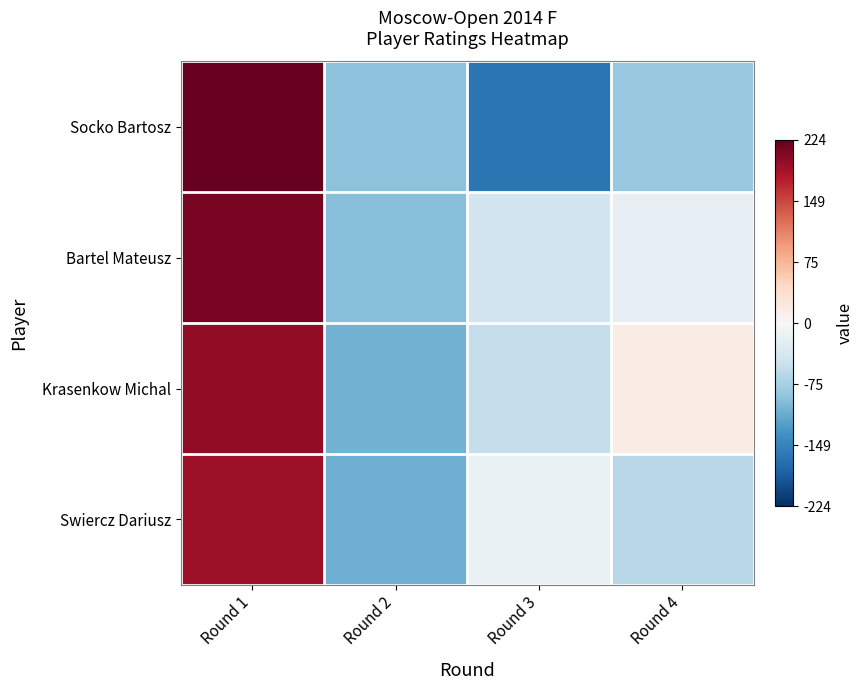

Count the number of data series in this chart.

4